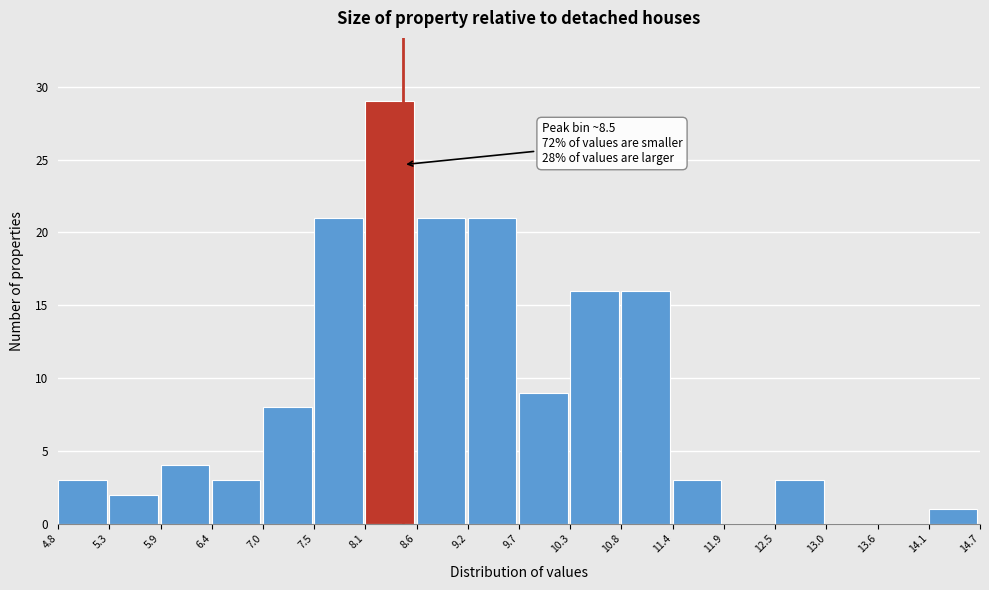

Which range on the x-axis has the tallest bar?

8.1 to 8.6